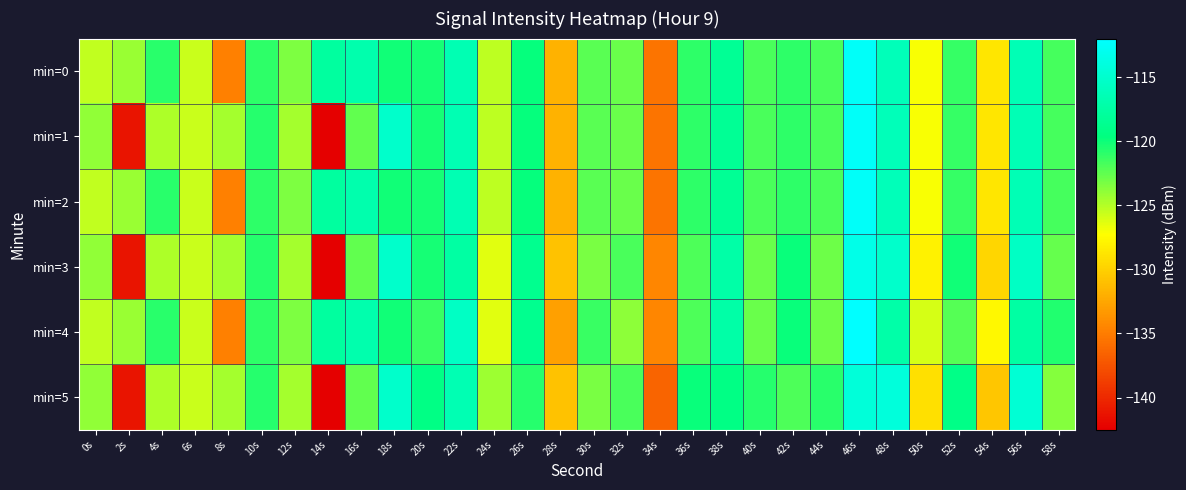

Reading left to right, what are all the values shown in this chart?

min=0: 0s=-125.4	2s=-124.2	4s=-120.8	6s=-125.7	8s=-134.8	10s=-121.0	12s=-123.4	14s=-117.8	16s=-116.9	18s=-120.1	20s=-120.3	22s=-116.6	24s=-125.3	26s=-119.8	28s=-131.9	30s=-122.3	32s=-122.8	34s=-135.5	36s=-120.9	38s=-118.3	40s=-121.8	42s=-121.0	44s=-121.9	46s=-112.4	48s=-116.2	50s=-127.0	52s=-121.2	54s=-128.7	56s=-116.5	58s=-121.7
min=1: 0s=-124.0	2s=-141.2	4s=-124.8	6s=-125.7	8s=-124.6	10s=-120.8	12s=-124.6	14s=-142.5	16s=-122.6	18s=-115.1	20s=-120.3	22s=-116.6	24s=-125.3	26s=-119.8	28s=-131.9	30s=-122.3	32s=-122.8	34s=-135.5	36s=-120.9	38s=-118.3	40s=-121.8	42s=-121.0	44s=-121.9	46s=-112.4	48s=-116.2	50s=-127.0	52s=-121.2	54s=-128.7	56s=-116.5	58s=-121.7
min=2: 0s=-125.4	2s=-124.2	4s=-120.8	6s=-125.7	8s=-134.8	10s=-121.0	12s=-123.4	14s=-117.8	16s=-116.9	18s=-120.1	20s=-120.3	22s=-116.6	24s=-125.3	26s=-119.8	28s=-131.9	30s=-122.3	32s=-122.8	34s=-135.5	36s=-120.9	38s=-118.3	40s=-121.8	42s=-121.0	44s=-121.9	46s=-112.4	48s=-116.2	50s=-127.0	52s=-121.2	54s=-128.7	56s=-116.5	58s=-121.7
min=3: 0s=-124.0	2s=-141.2	4s=-124.8	6s=-125.7	8s=-124.6	10s=-120.8	12s=-124.6	14s=-142.5	16s=-122.6	18s=-115.1	20s=-120.3	22s=-117.6	24s=-126.3	26s=-118.8	28s=-130.9	30s=-123.3	32s=-121.8	34s=-134.5	36s=-121.9	38s=-117.3	40s=-122.8	42s=-120.0	44s=-122.9	46s=-113.4	48s=-115.2	50s=-128.0	52s=-120.2	54s=-129.7	56s=-115.5	58s=-122.7
min=4: 0s=-125.4	2s=-124.2	4s=-120.8	6s=-125.7	8s=-134.8	10s=-121.0	12s=-123.4	14s=-117.8	16s=-116.9	18s=-120.1	20s=-121.3	22s=-115.6	24s=-126.3	26s=-118.8	28s=-132.9	30s=-121.3	32s=-123.8	34s=-134.5	36s=-121.9	38s=-117.3	40s=-122.8	42s=-120.0	44s=-122.9	46s=-111.4	48s=-117.2	50s=-126.0	52s=-122.2	54s=-127.7	56s=-117.5	58s=-120.7
min=5: 0s=-124.0	2s=-141.2	4s=-124.8	6s=-125.7	8s=-124.6	10s=-120.8	12s=-124.6	14s=-142.5	16s=-122.6	18s=-115.1	20s=-119.3	22s=-116.6	24s=-124.3	26s=-120.8	28s=-130.9	30s=-123.3	32s=-121.8	34s=-136.5	36s=-119.9	38s=-119.3	40s=-120.8	42s=-122.0	44s=-120.9	46s=-114.4	48s=-114.2	50s=-129.0	52s=-119.2	54s=-130.7	56s=-114.5	58s=-123.7